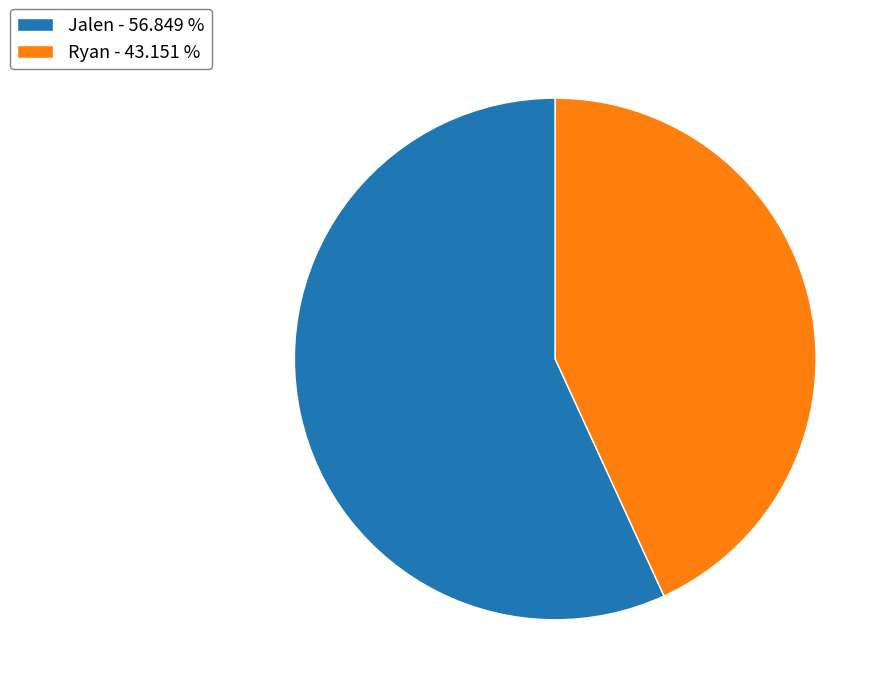

Is the sum of Ryan - 43.151 % and Jalen - 56.849 % greater than half?

Yes